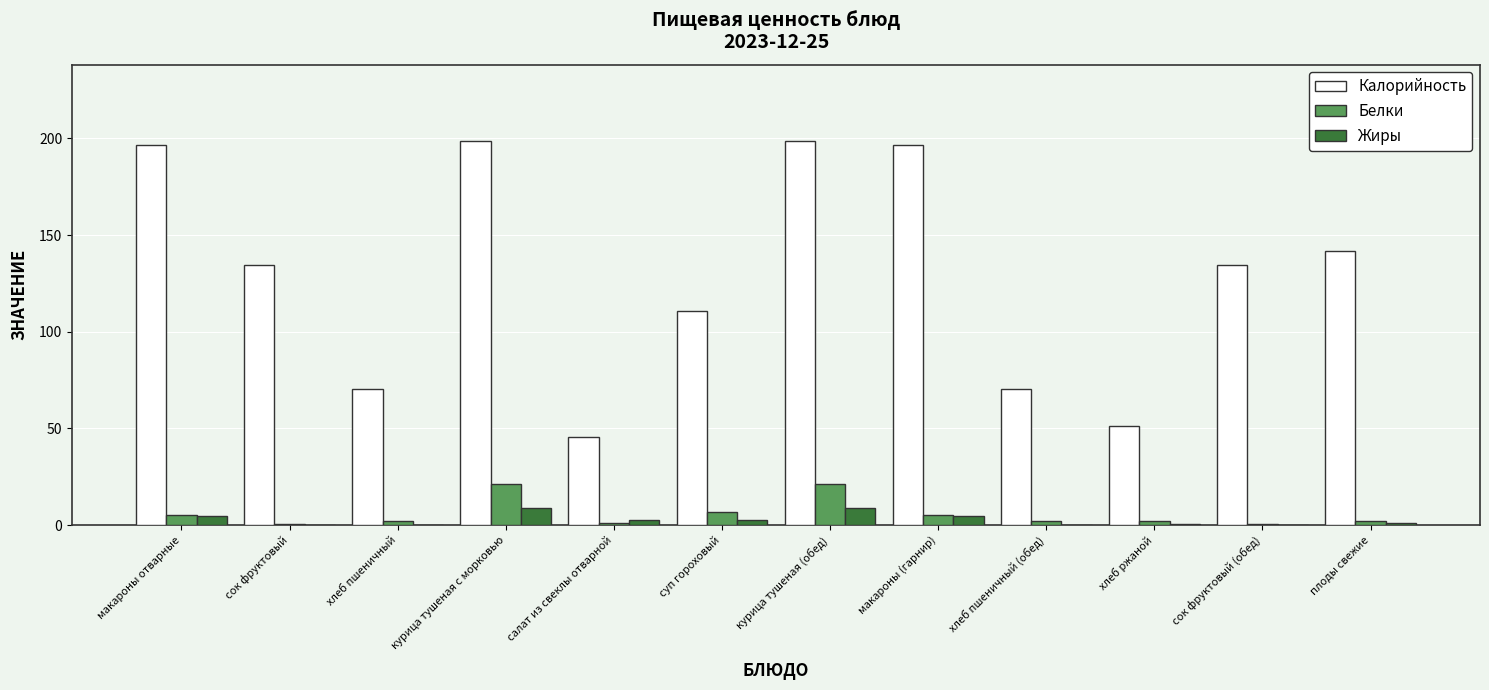

What is the total value across all series at сок фруктовый?

135.0